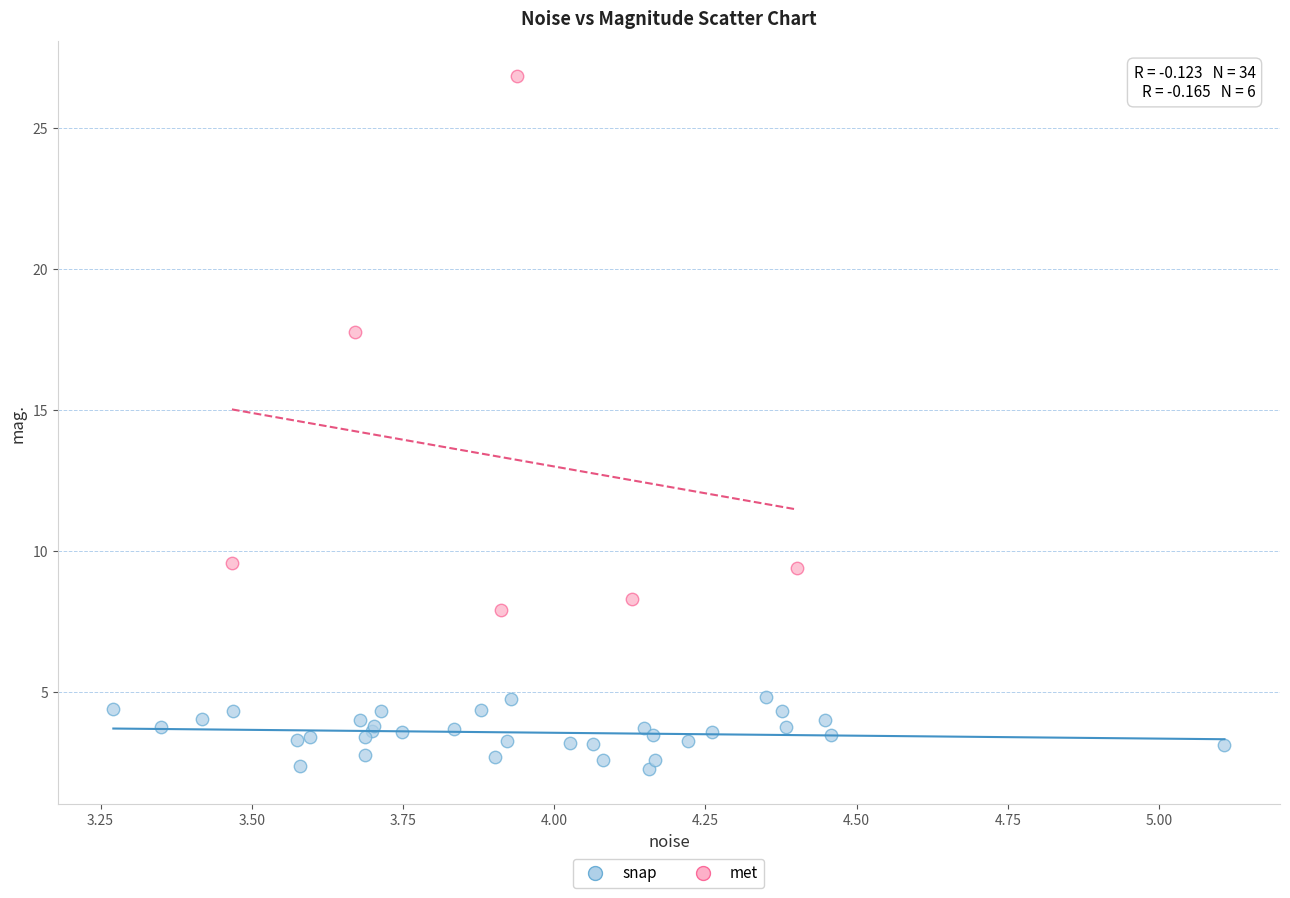

Which series has the largest Y range (max minus min)?

met